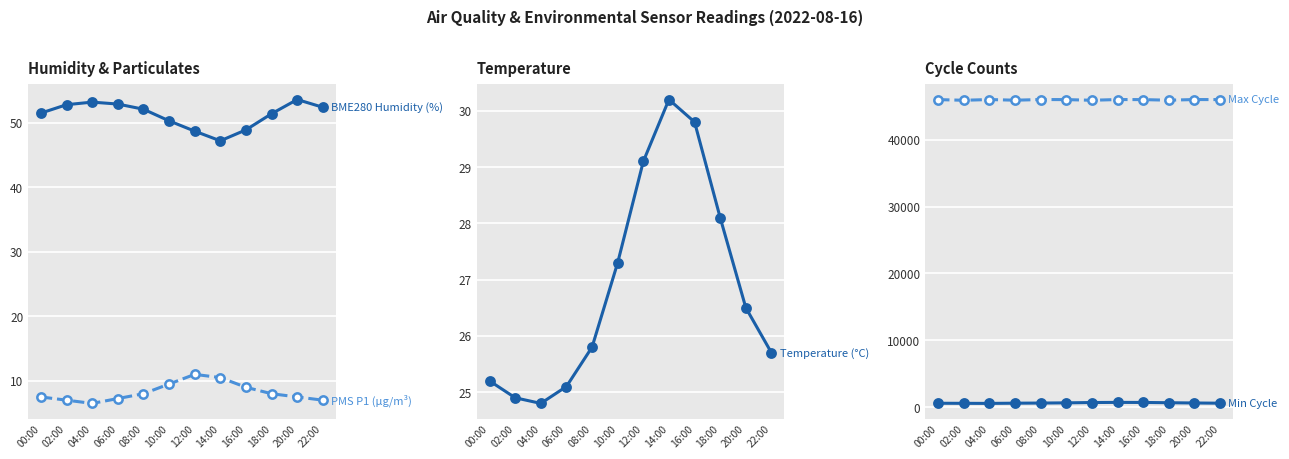

How many data points in Max Cycle are above 46000?

4